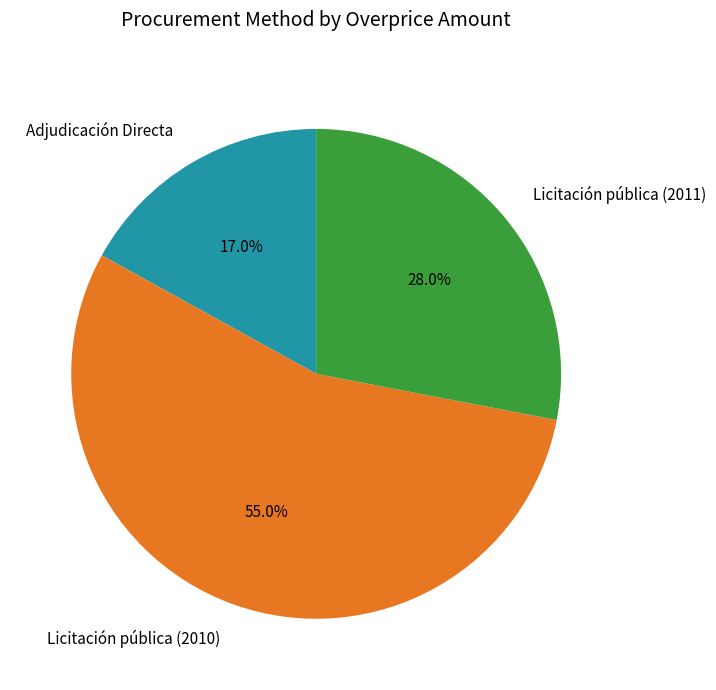

Which slice represents more than half of the pie?

Licitación pública (2010)